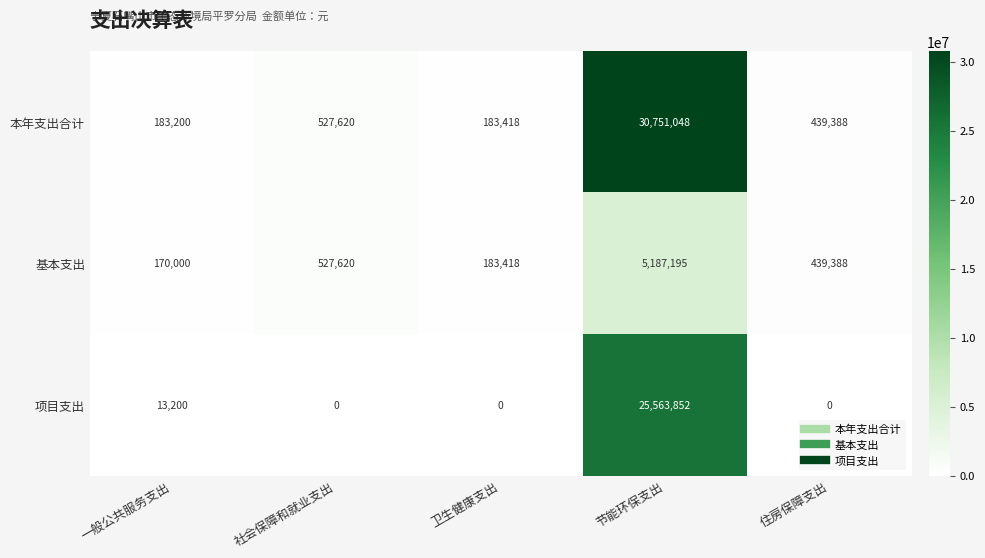

How many series are shown in this chart?

3